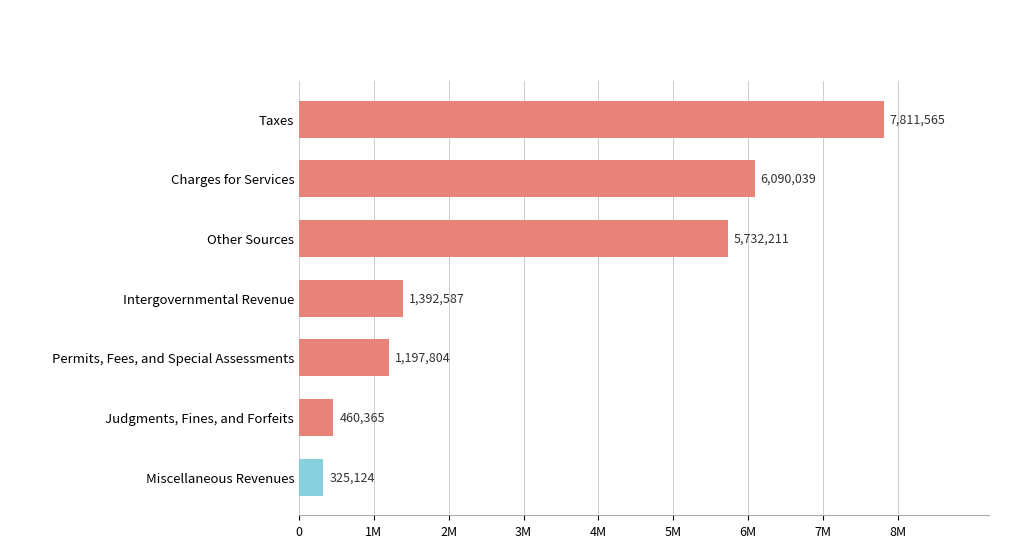

Are the bars grouped side by side (vs. stacked)?

No